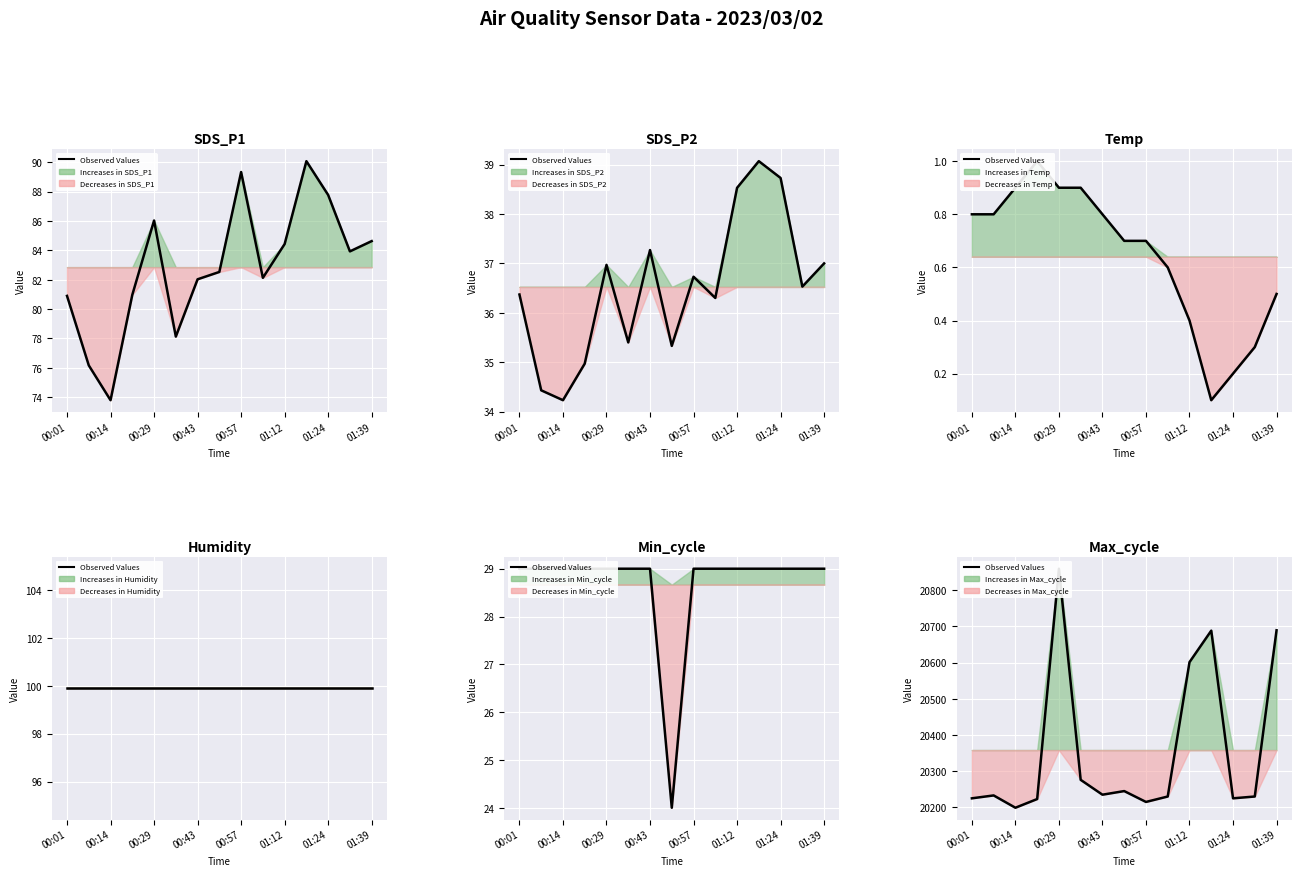

What is the difference between the values at 00:43 and 01:24?

12